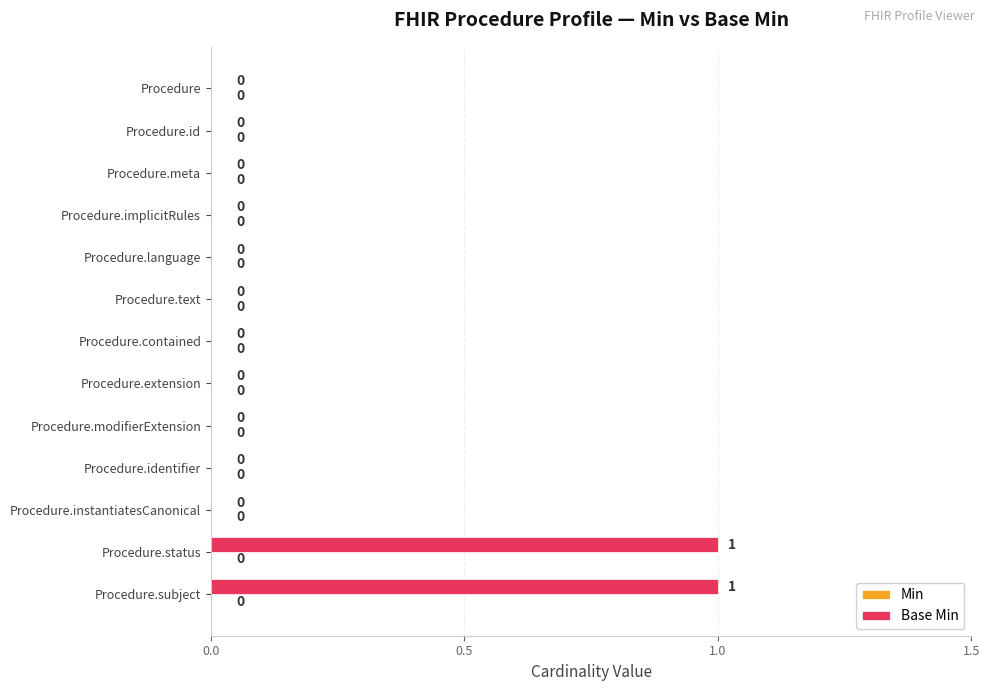

The value at Procedure.text is -1. True or false?

False